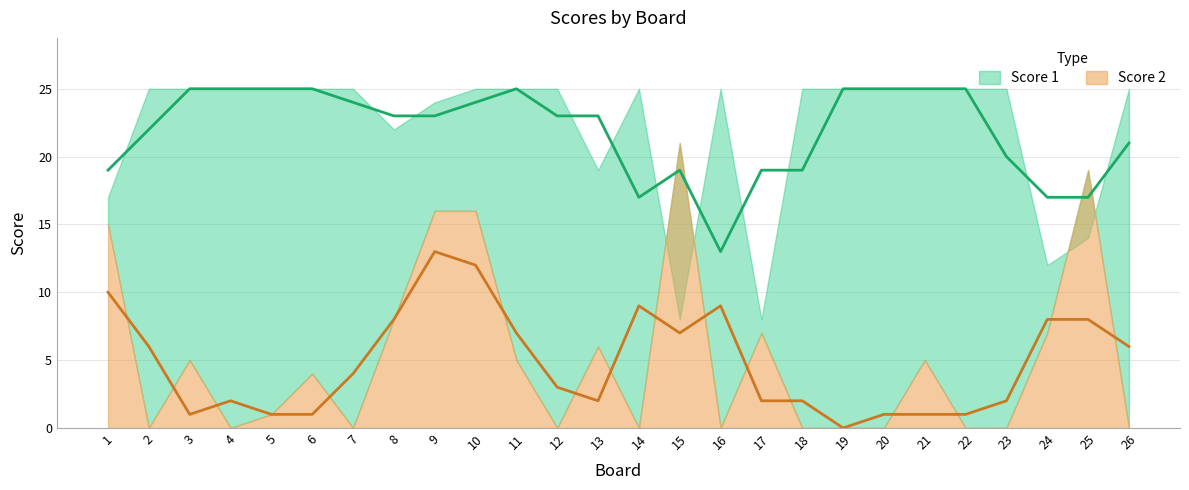

How many intersections are there between Score 2 and Score 1?

4